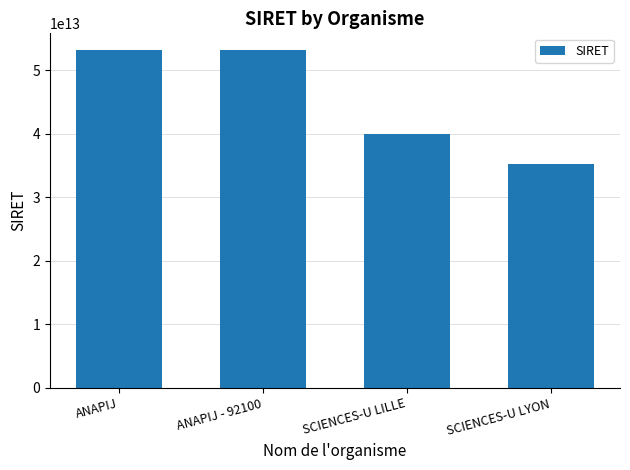

Approximately how many times larger is the value at ANAPIJ compared to SCIENCES-U LILLE?

1.3